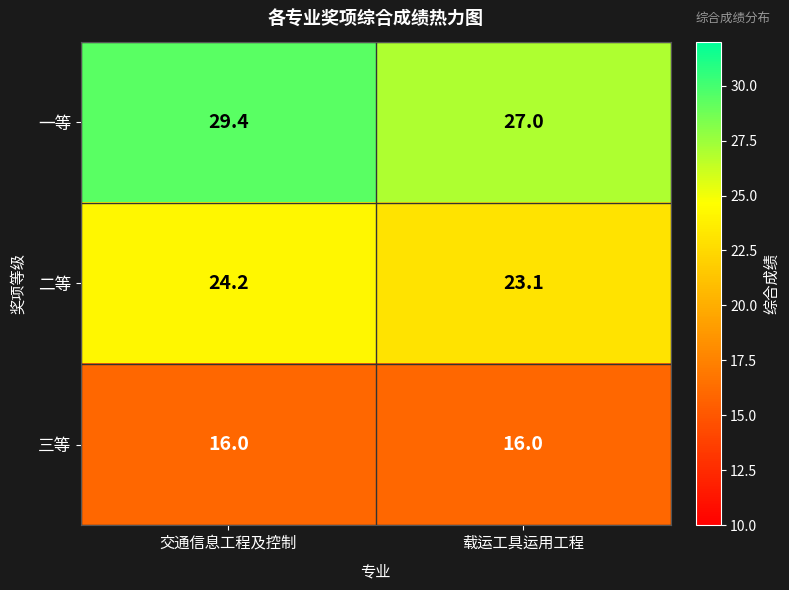

At which label does 一等 first exceed 29?

交通信息工程及控制